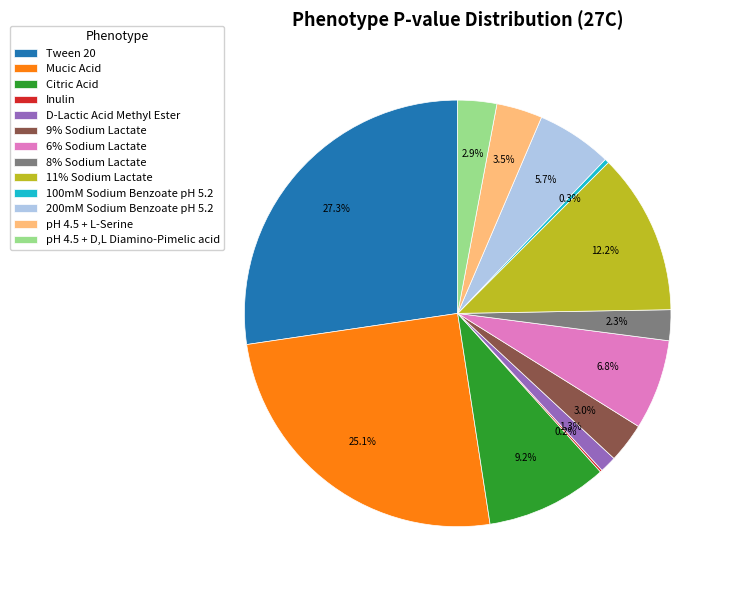

To the nearest percent, what is the average slice percentage?

8%